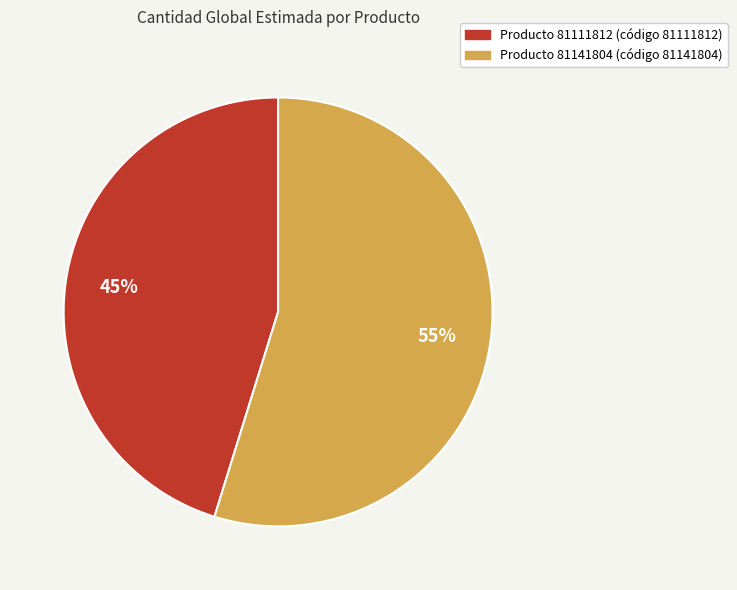

Is there any slice that represents more than half of the pie?

Yes